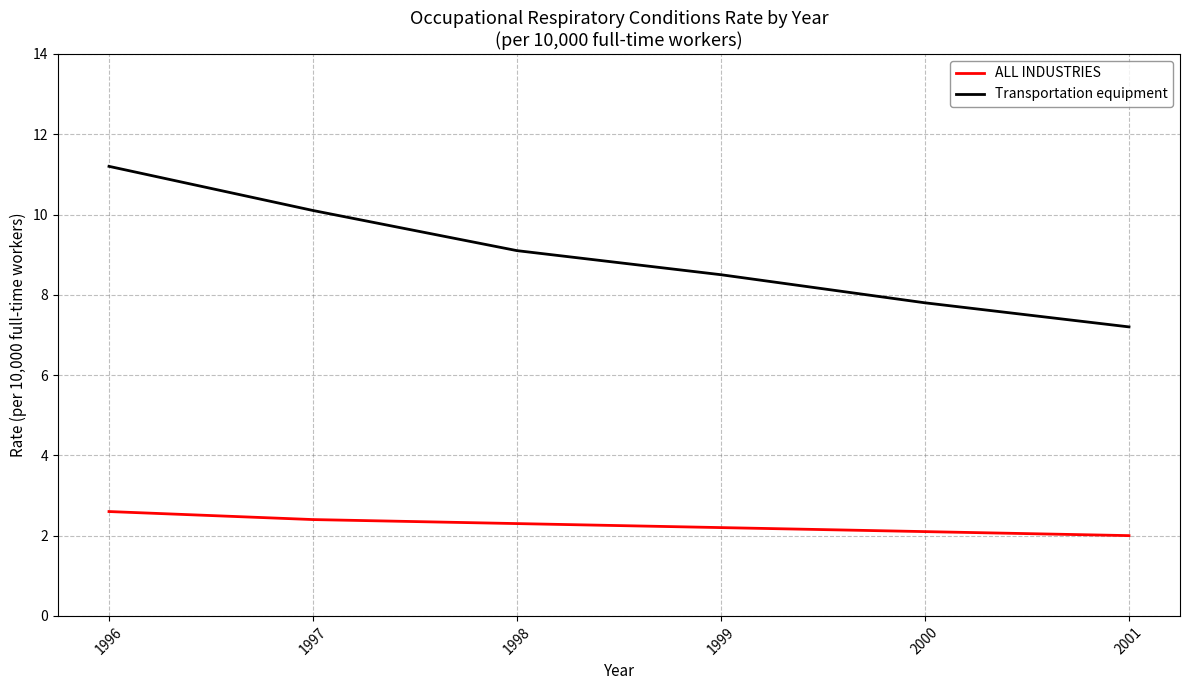

How many lines are shown in the chart?

2